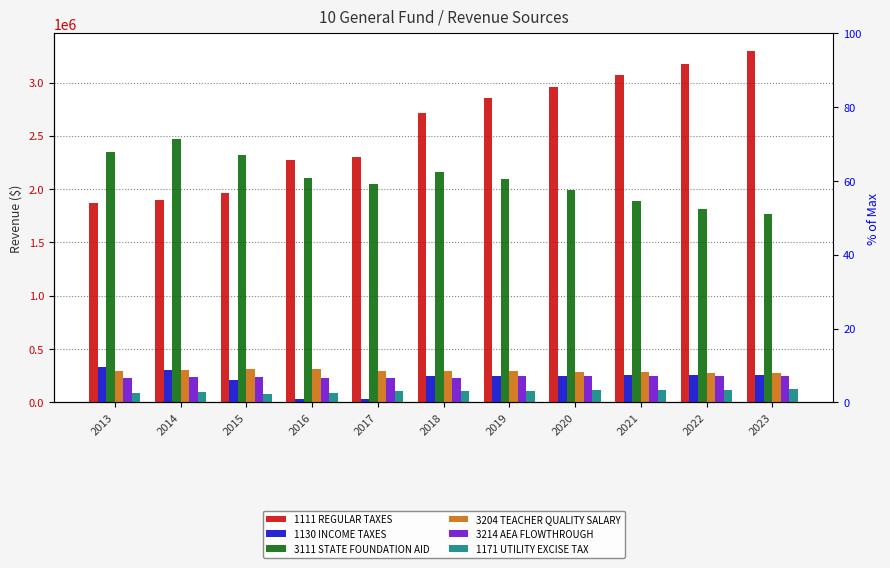

What is the difference between the highest and lowest values at 2015?

2235625.7